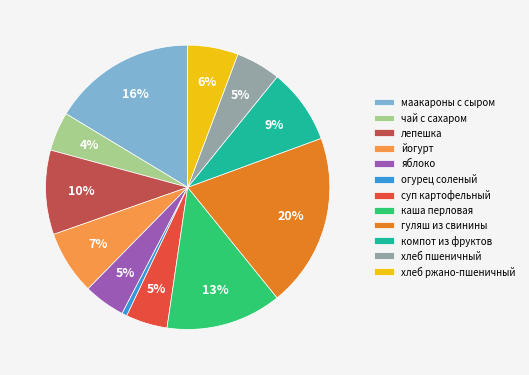

To the nearest percent, what percentage of the pie is хлеб ржано-пшеничный?

6%